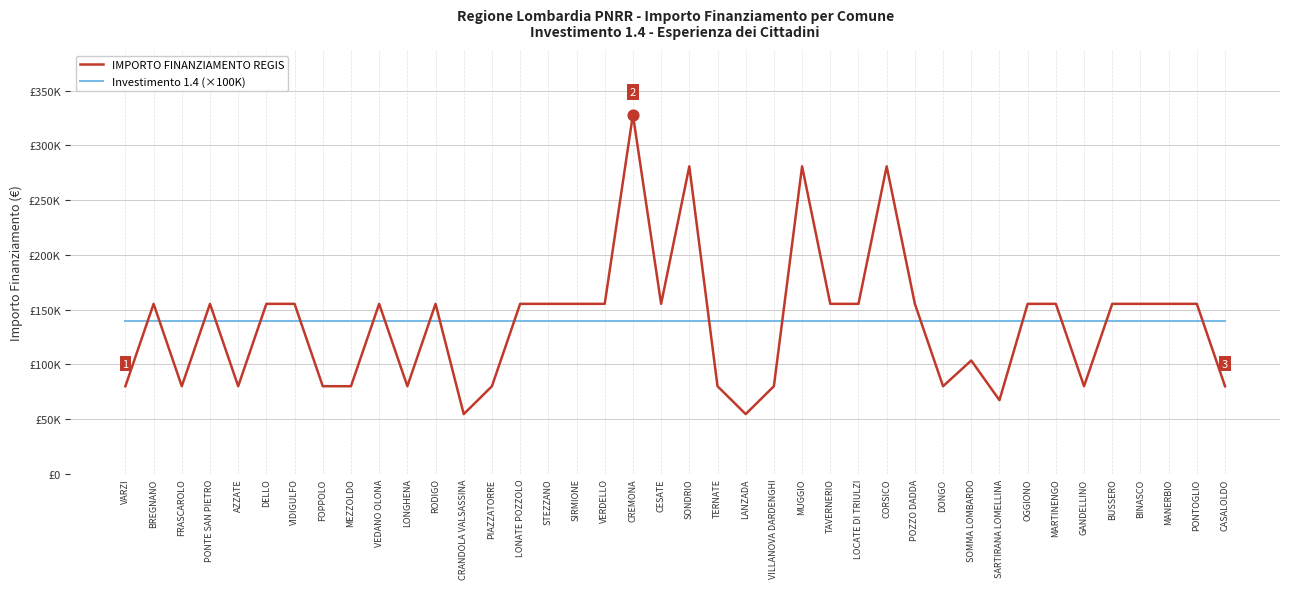

At which category is the sum across all series the highest?

CREMONA